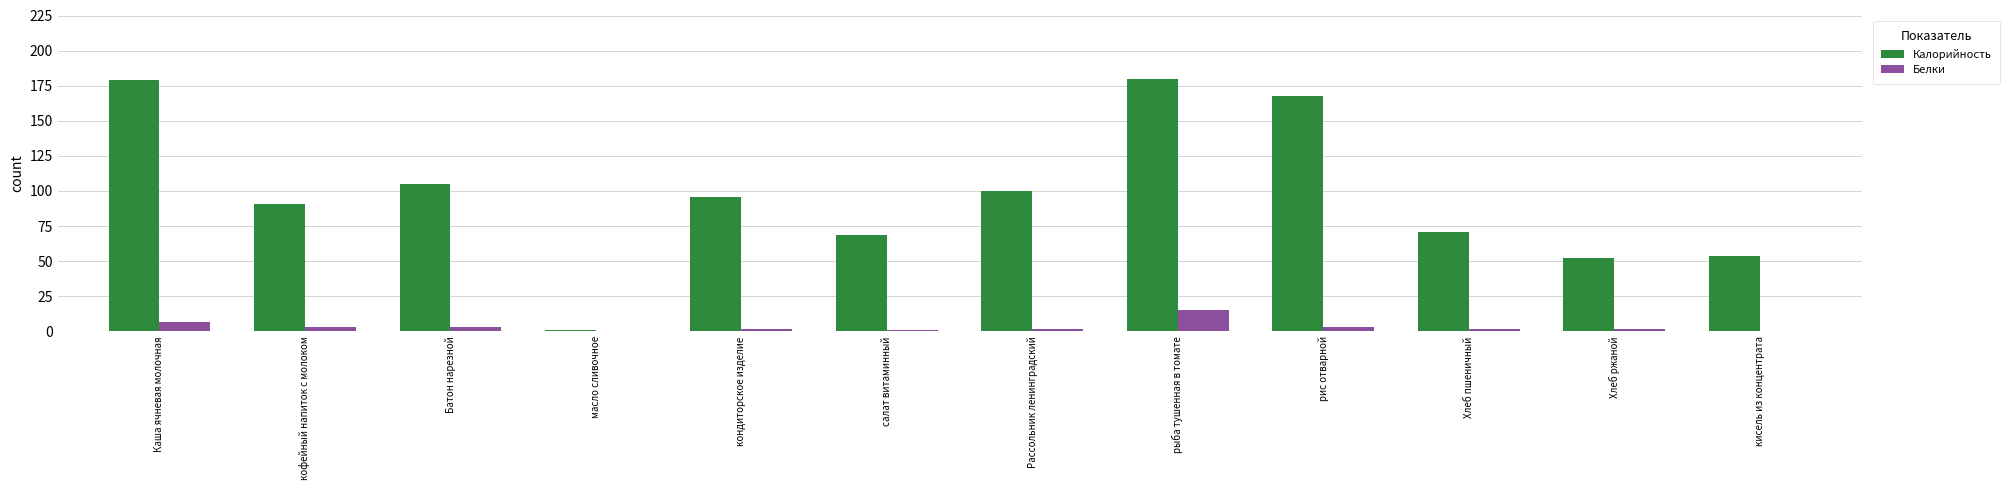

What is the sum of the Белки values at масло сливочное and кондиторское изделие?

2